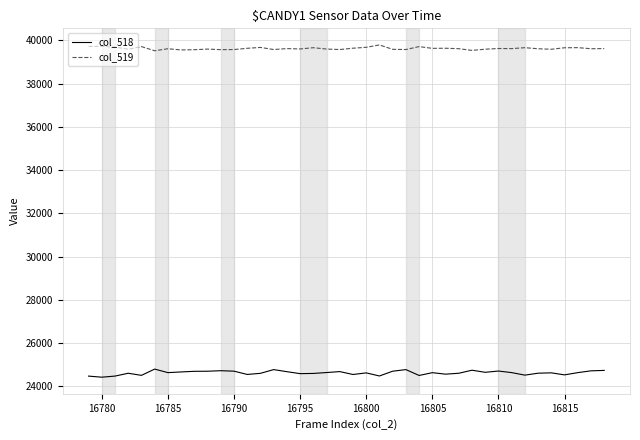

Is this an area chart (filled region under the line)?

No